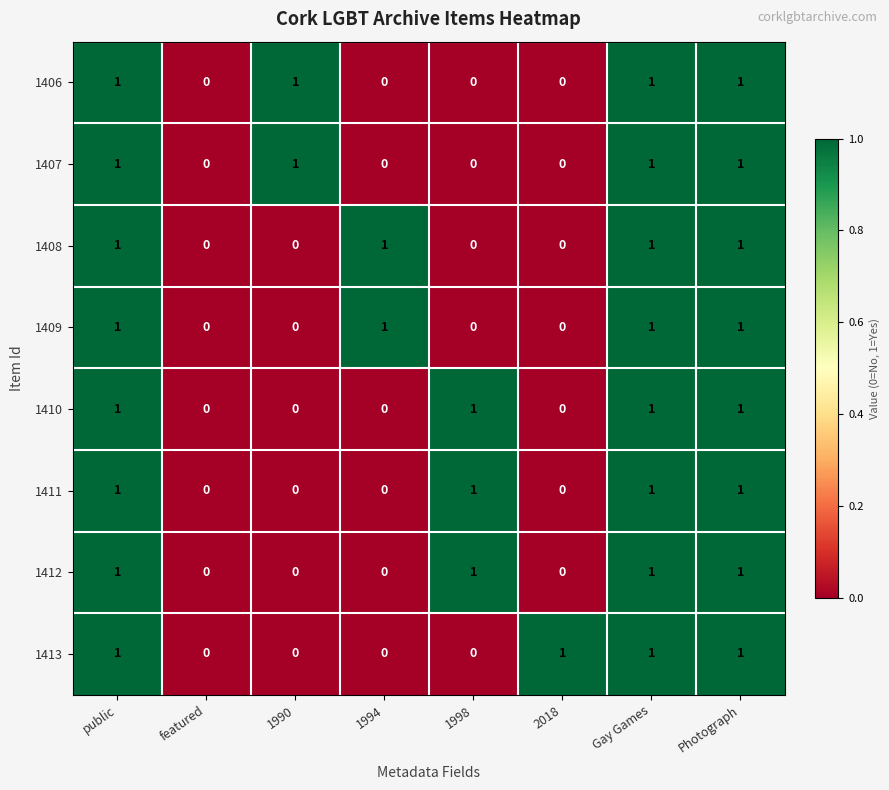

What is the total value across all series at Gay Games?

8